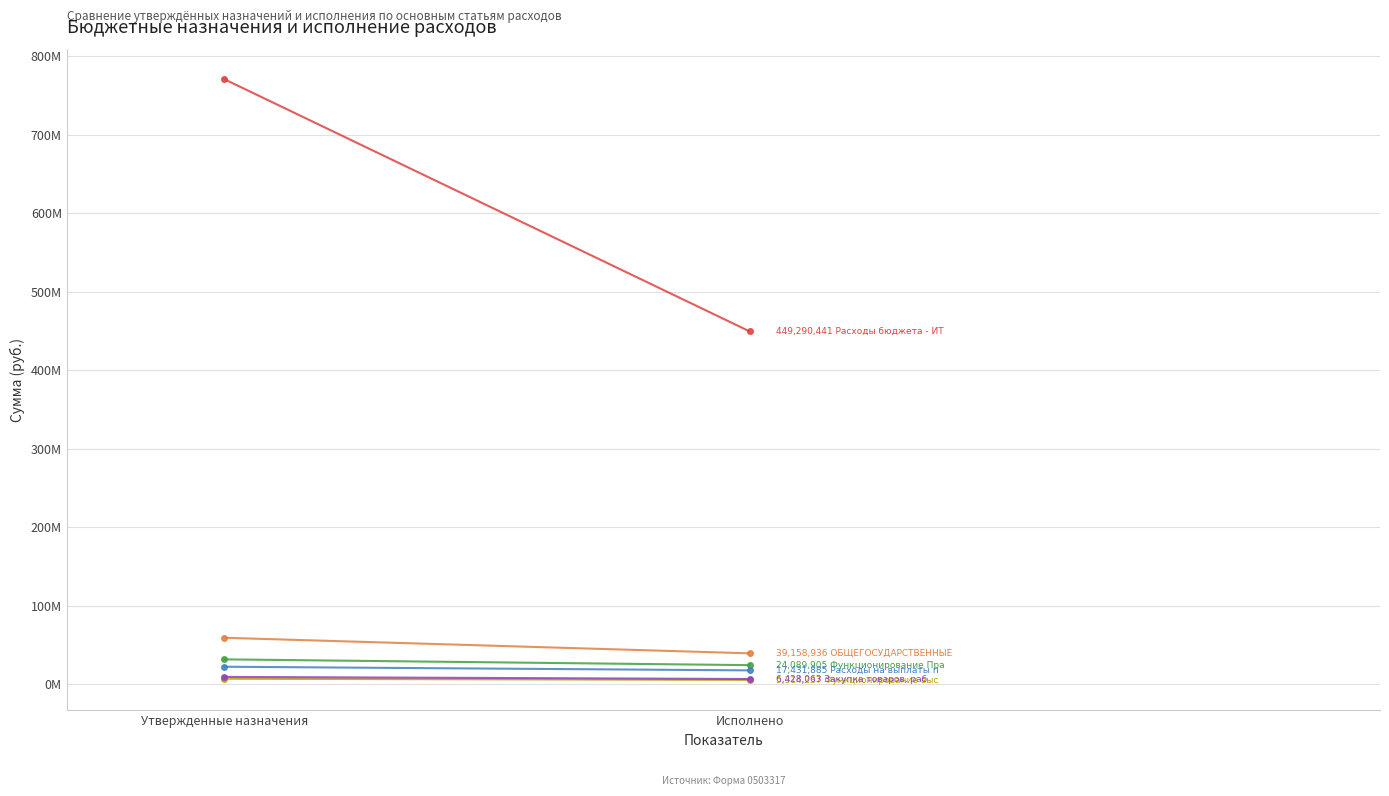

Is this an area chart (filled region under the line)?

No